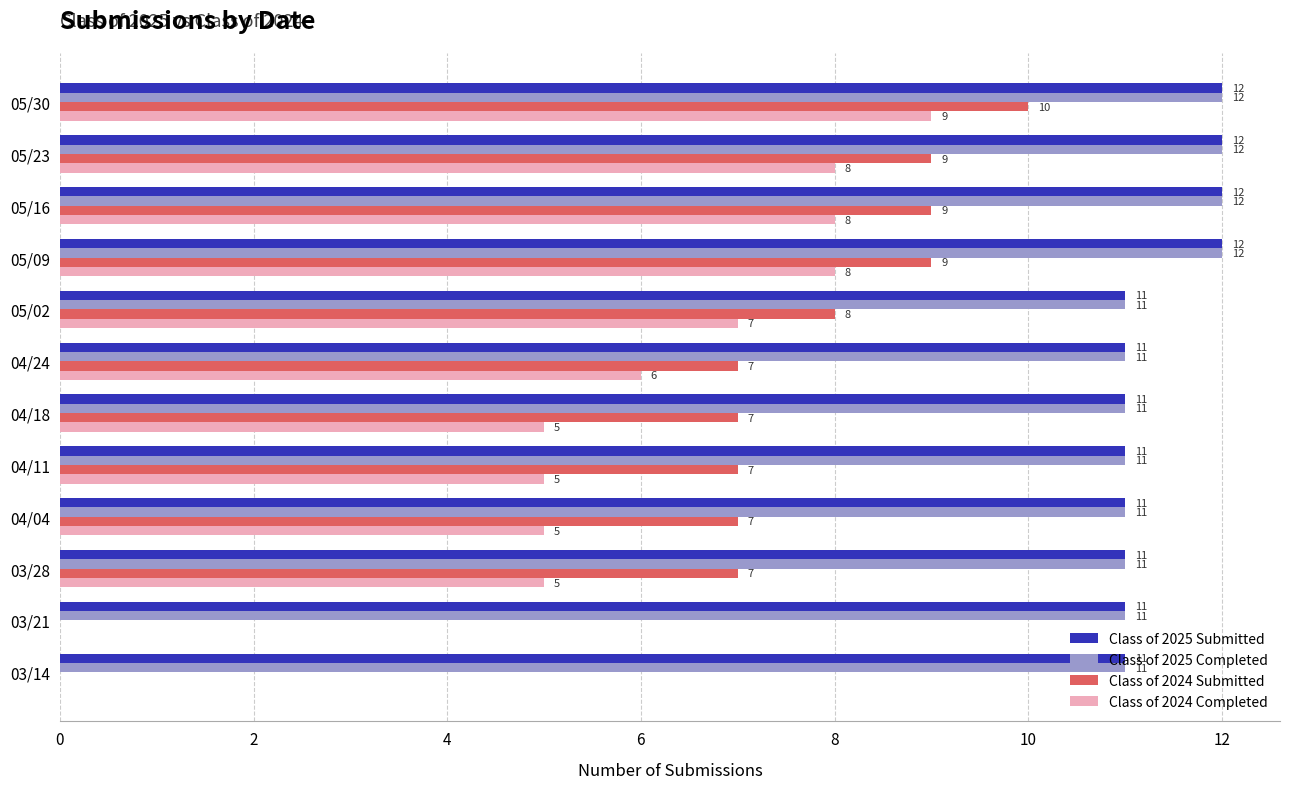

How many series are shown in this chart?

4